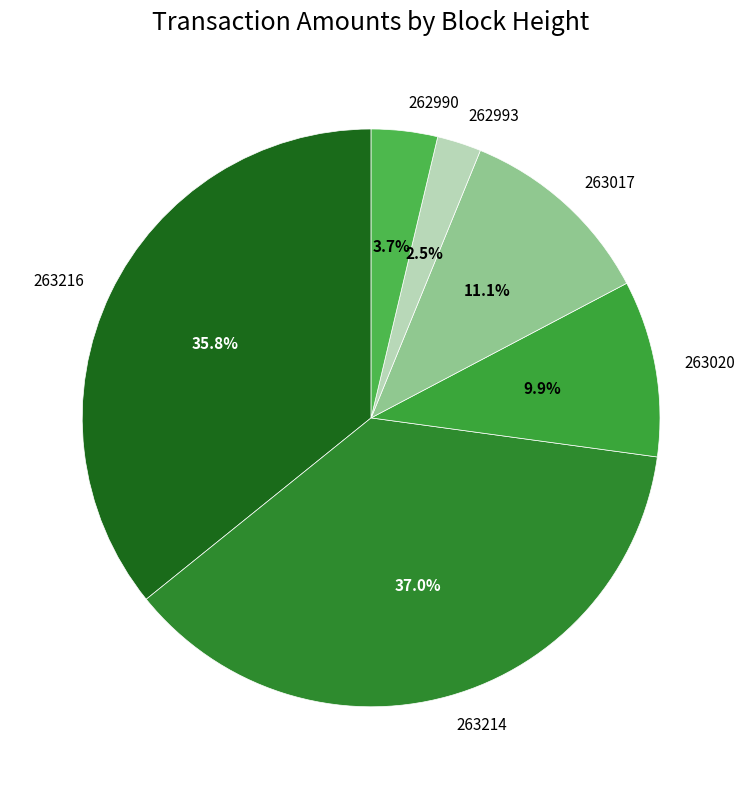

How many slices are in this pie chart?

6